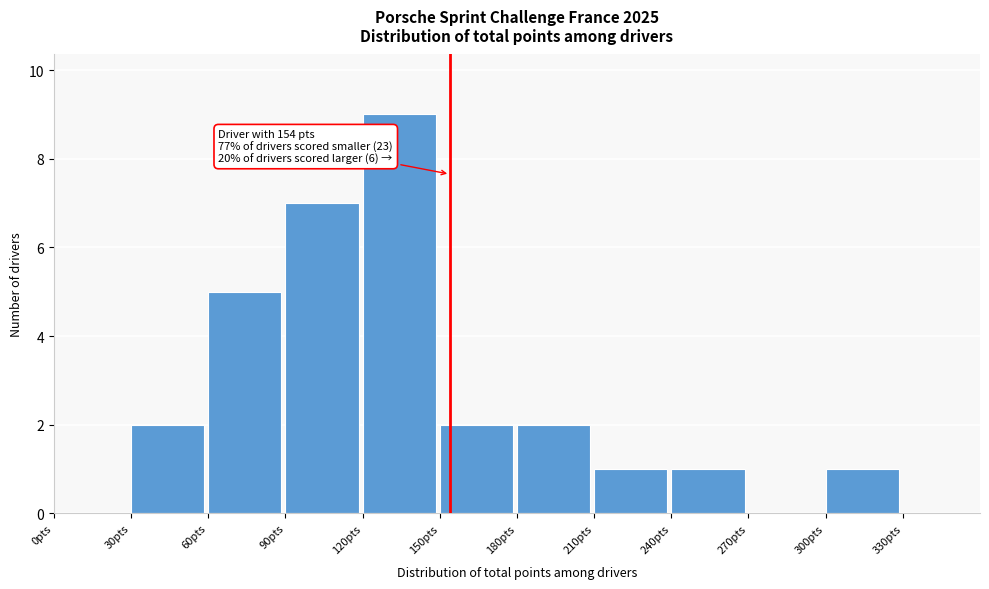

Which range on the x-axis has the tallest bar?

120 to 150